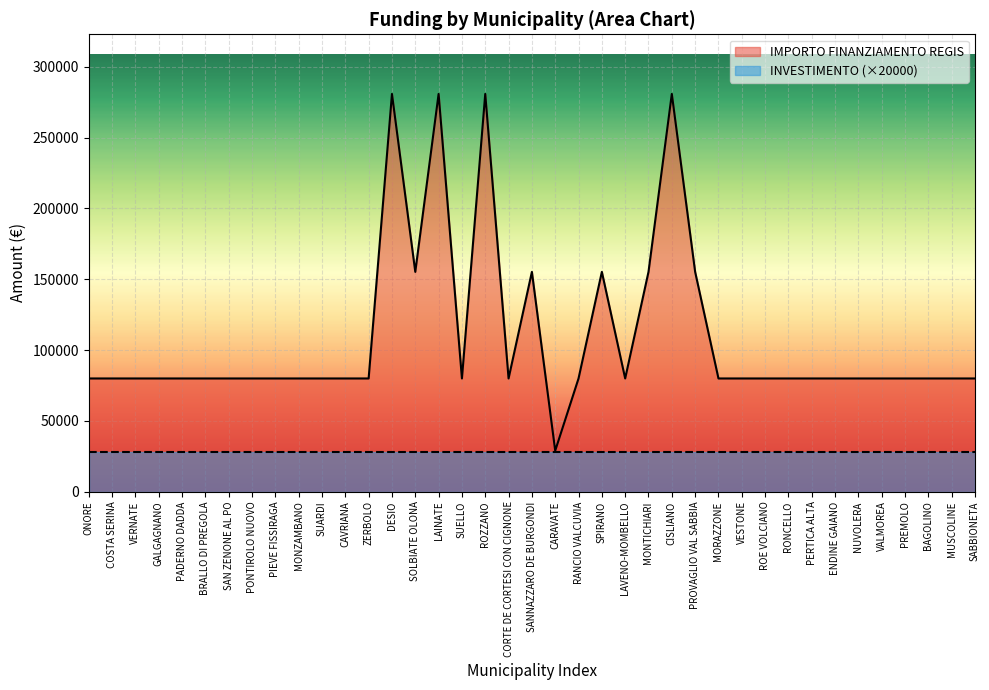

Count the number of values greater than 79922.

9